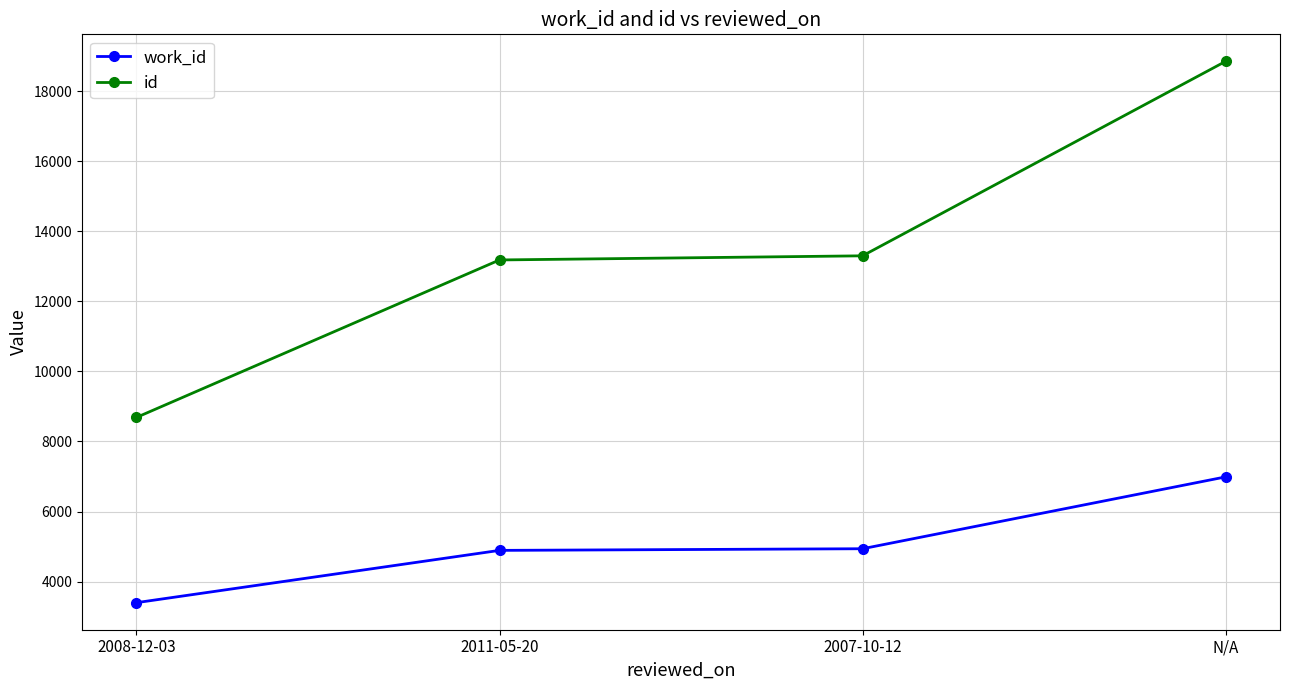

What is the label of the 1st point from the right?

N/A